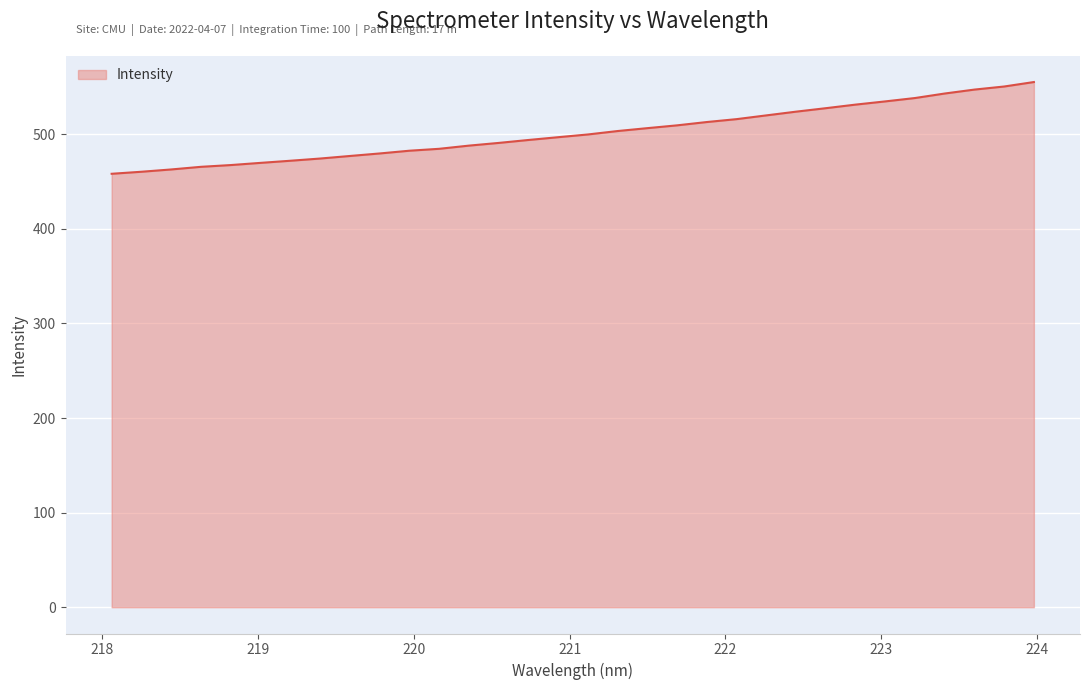

Count the number of values greater than 499.

16